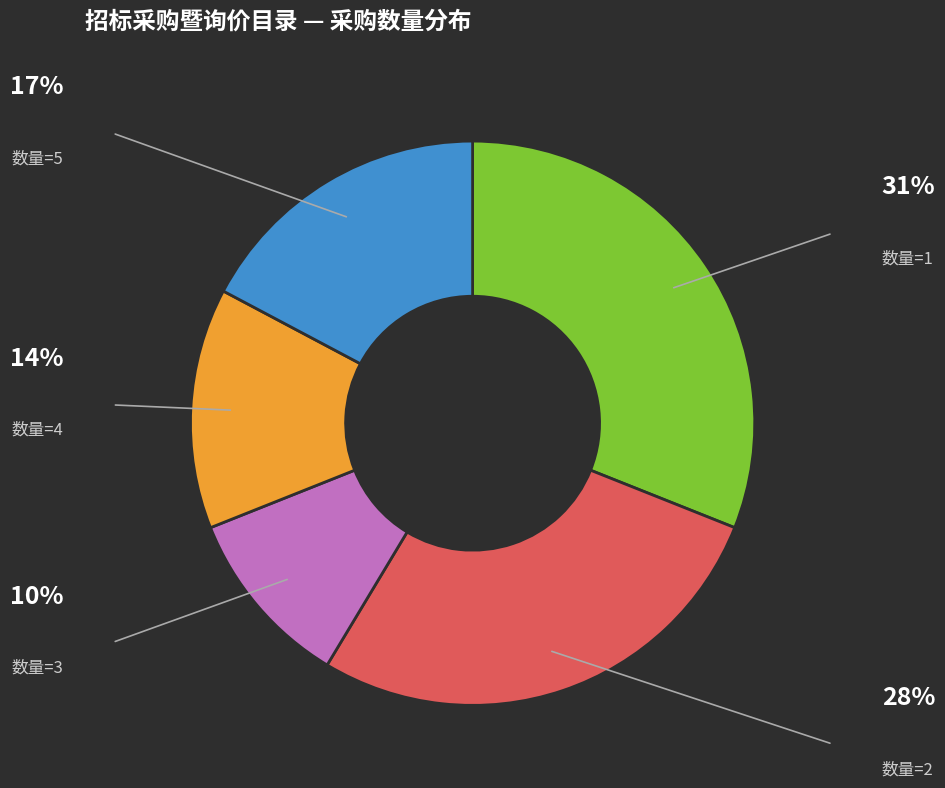

Does any single category account for the majority?

No